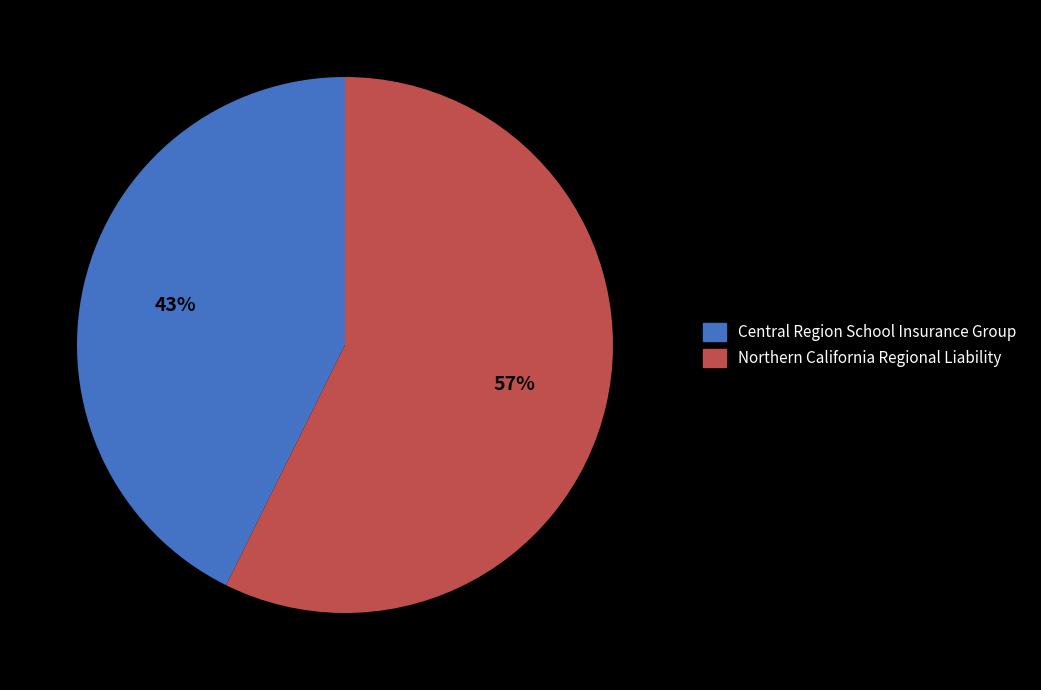

Is it true that Northern California Regional Liability is 57% of the pie?

True